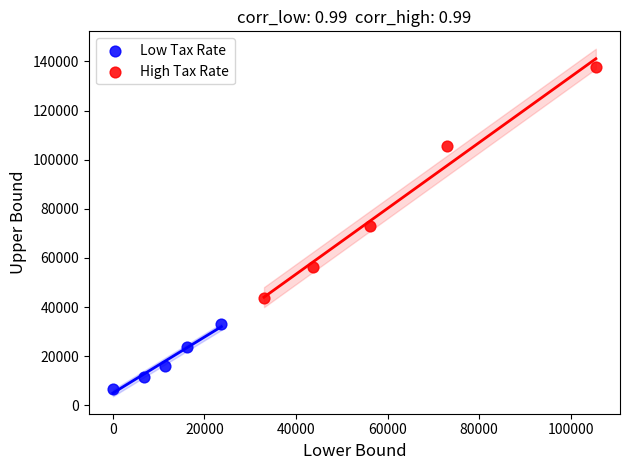

Which series contains the lowest Y value?

Low Tax Rate